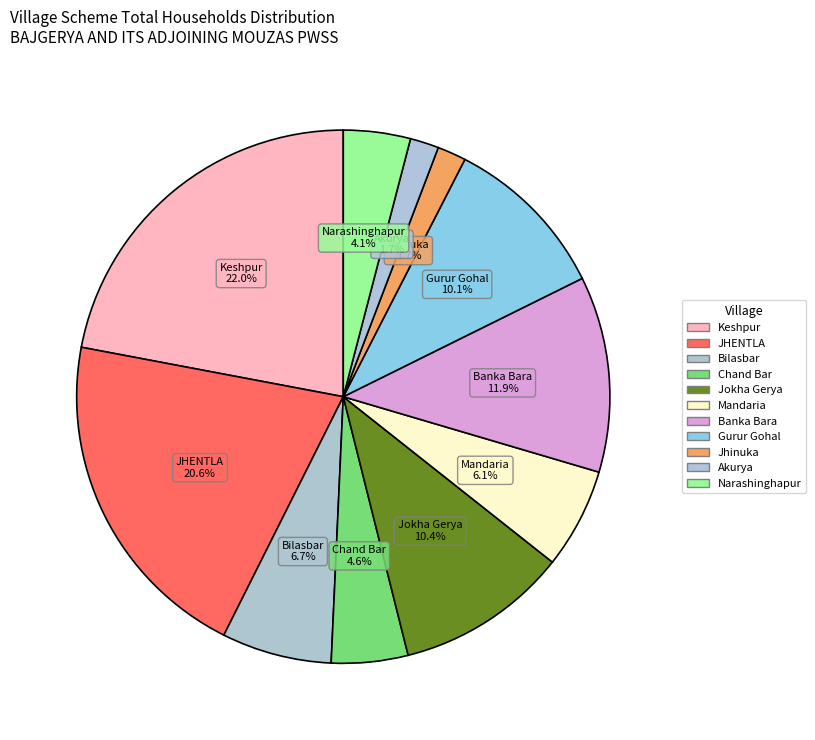

How many slices are in this pie chart?

11